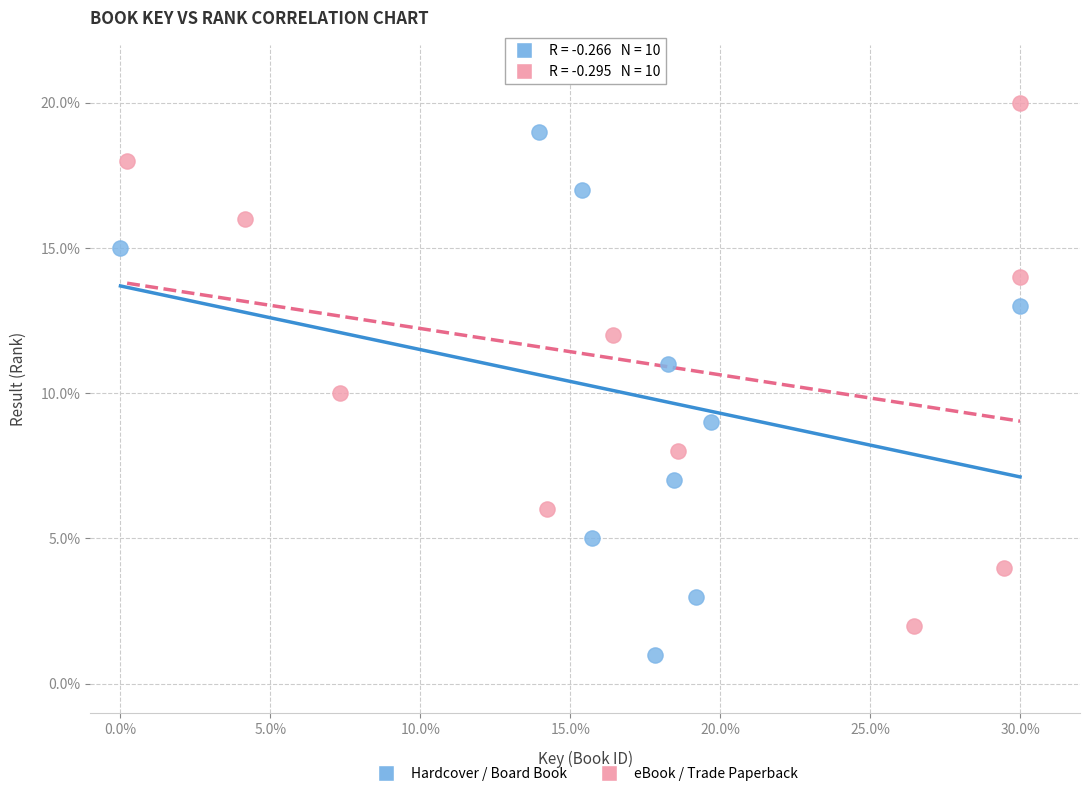

Which series contains the lowest Y value?

Hardcover / Board Book